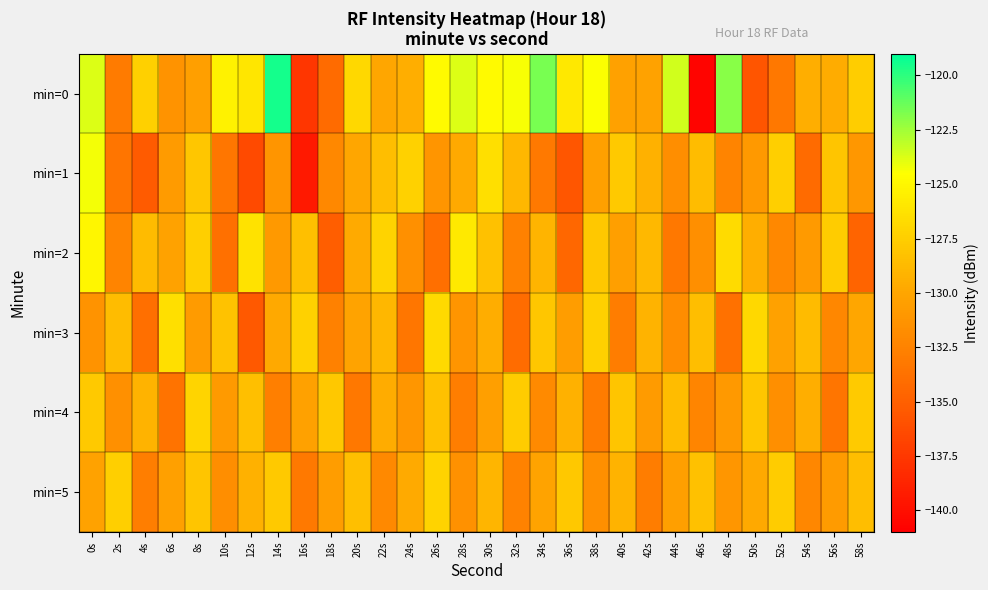

What is the greatest value displayed?

-119.5